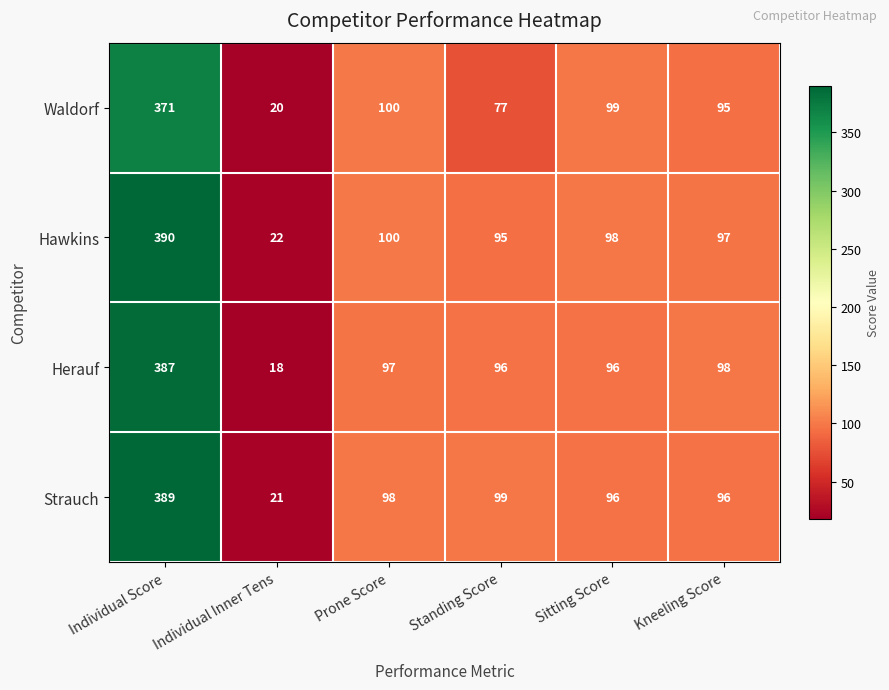

What is the approximate value of Hawkins at Individual Score?

390